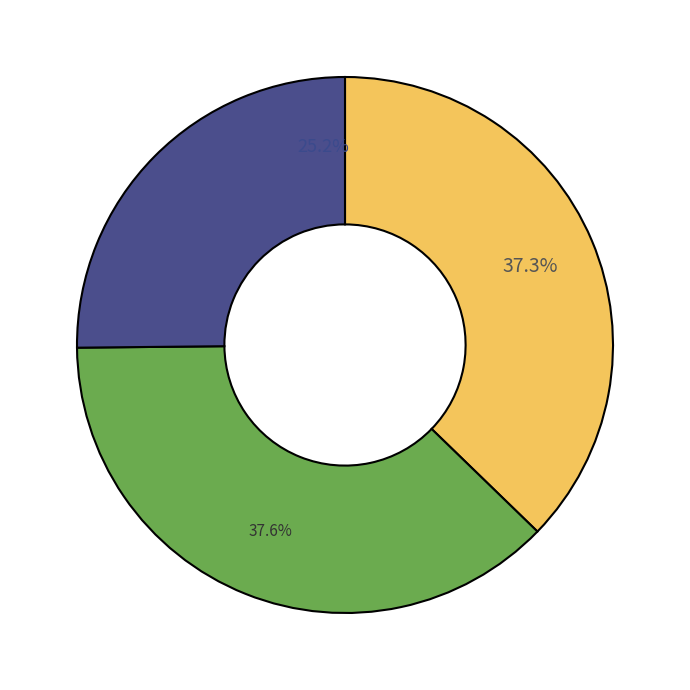

Does any single category account for the majority?

No